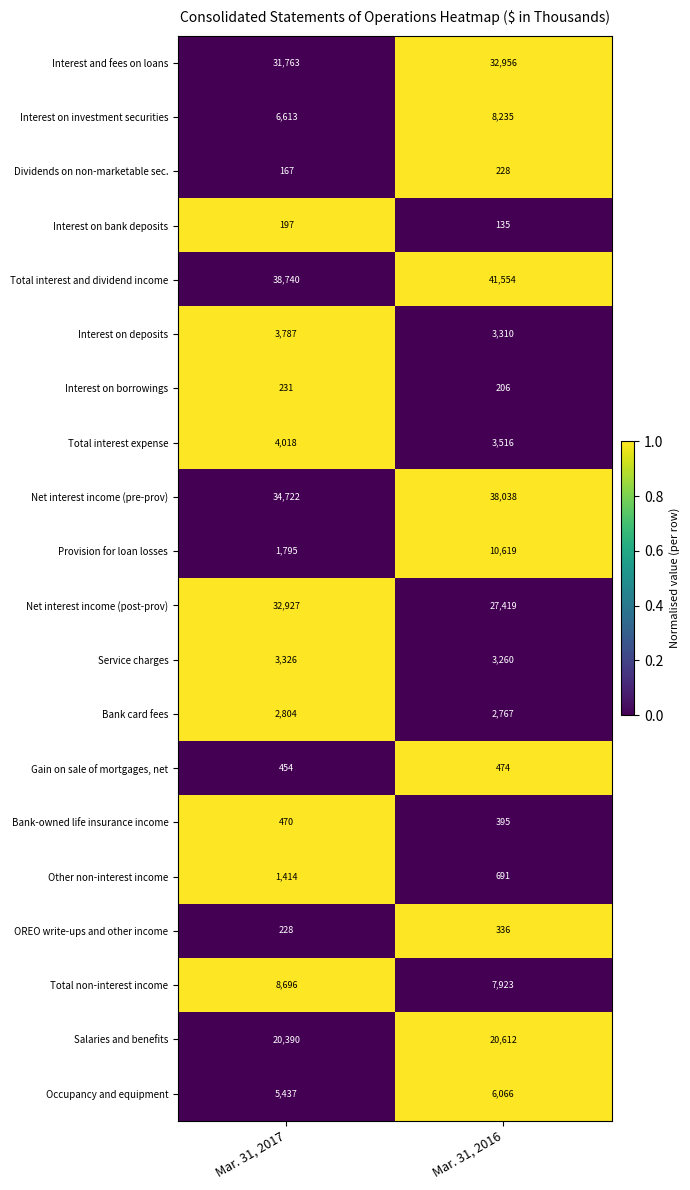

True or false: Interest on deposits has a value of 2440 at Mar. 31, 2017.

False